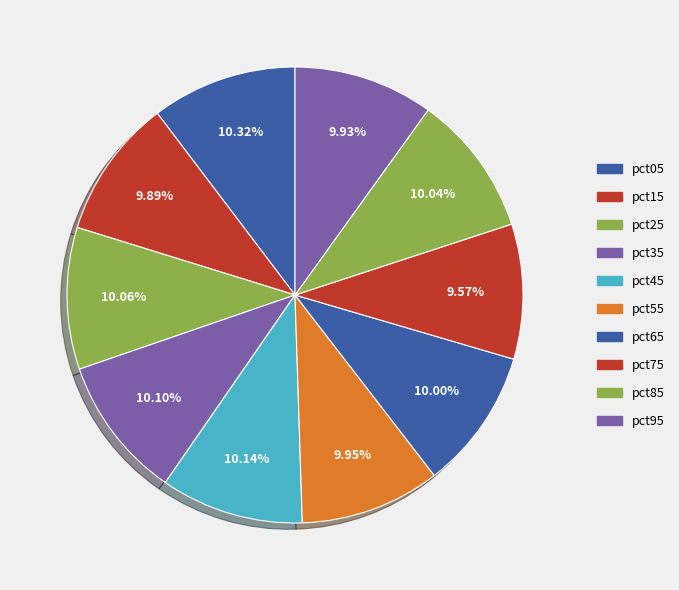

What is the total percentage of pct05 and pct85?

20.4%